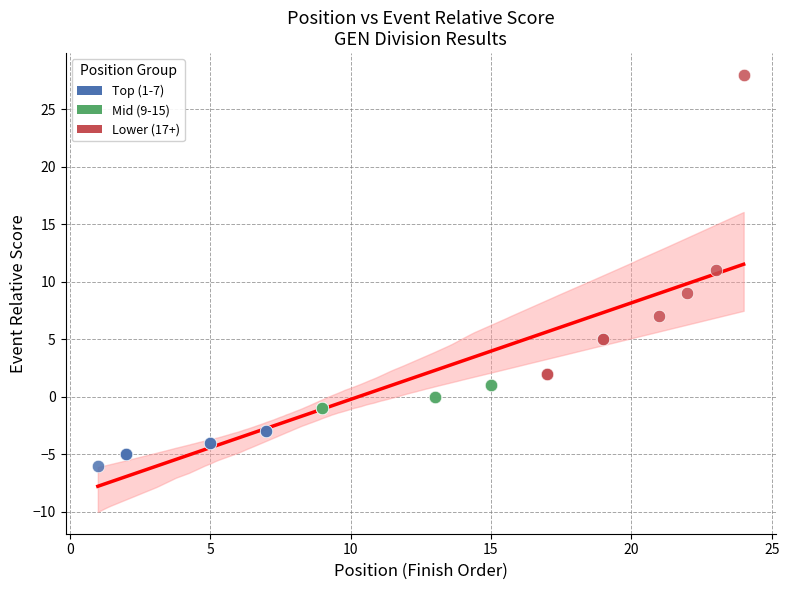

What are all the series names shown in the legend?

Top (1-7), Mid (9-15), Lower (17+)